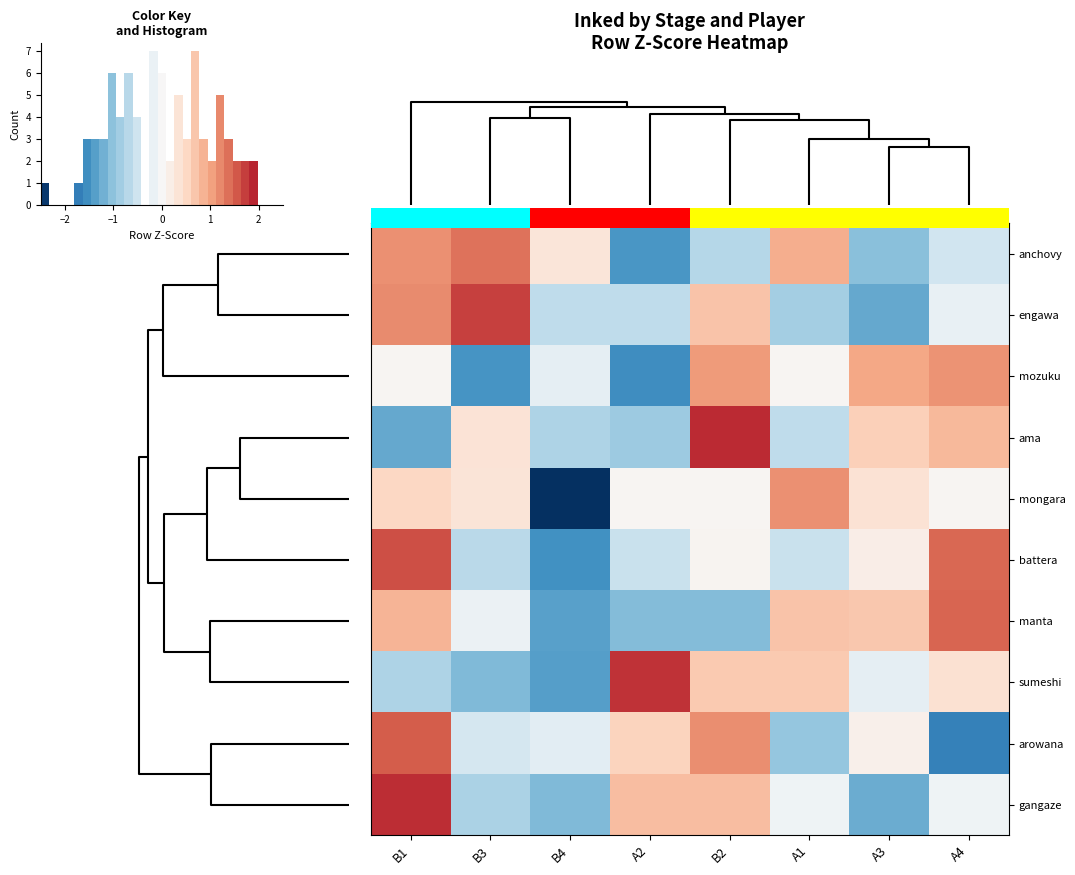

How many values in the arowana series are below 0?

4